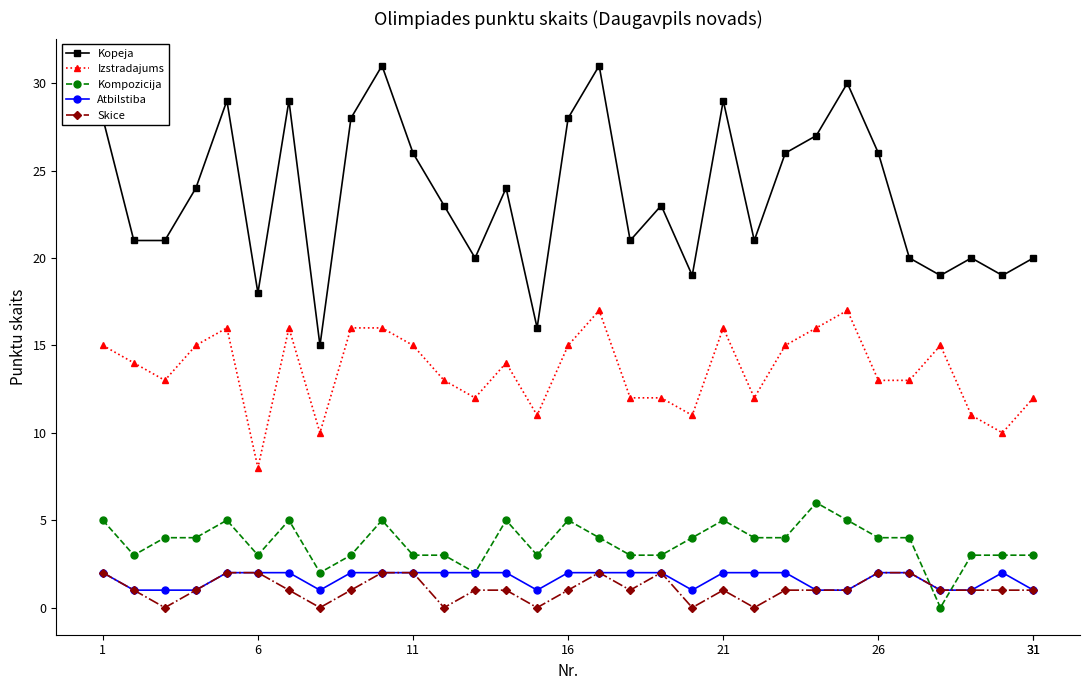

Which series has the widest spread of values?

Kopeja